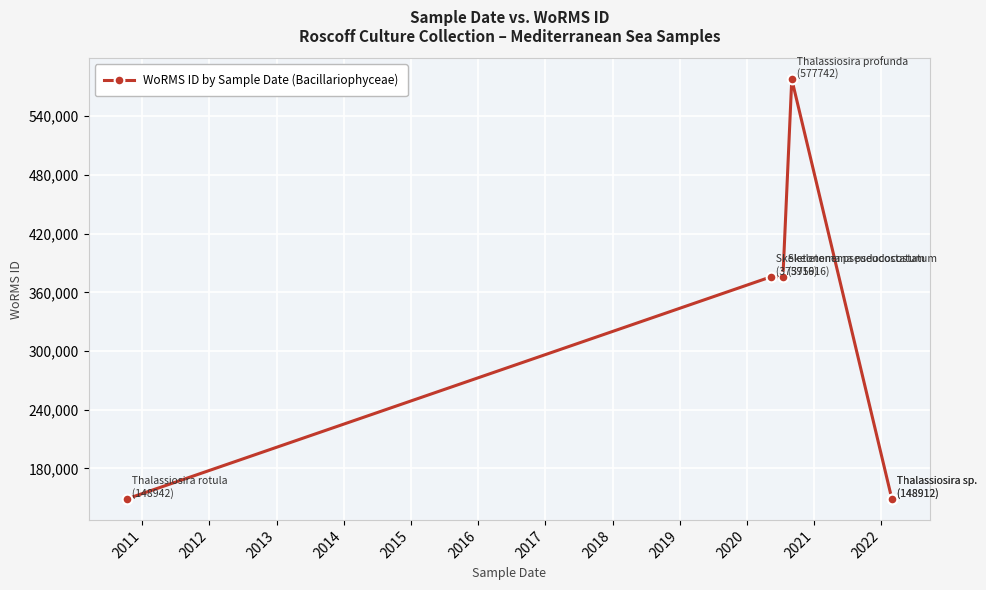

What is the difference between the maximum and minimum values?

428830